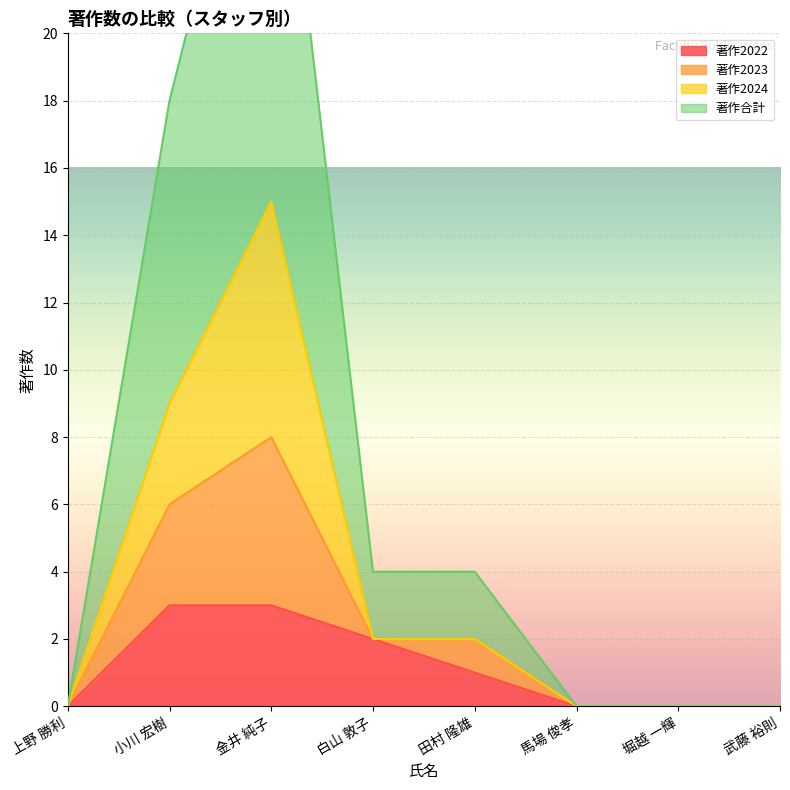

How many values in the 著作2023 series are below 2?

4